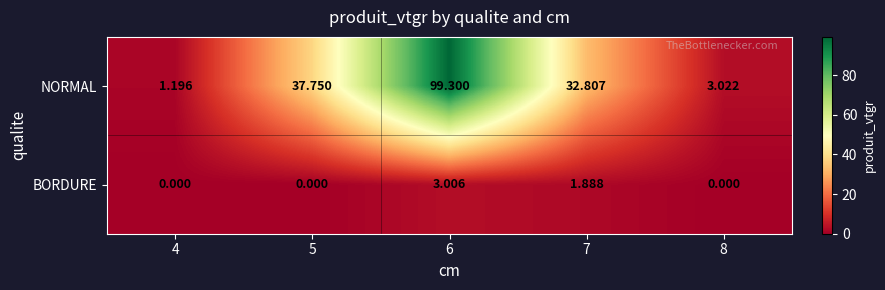

How many categories are shown in the chart?

5